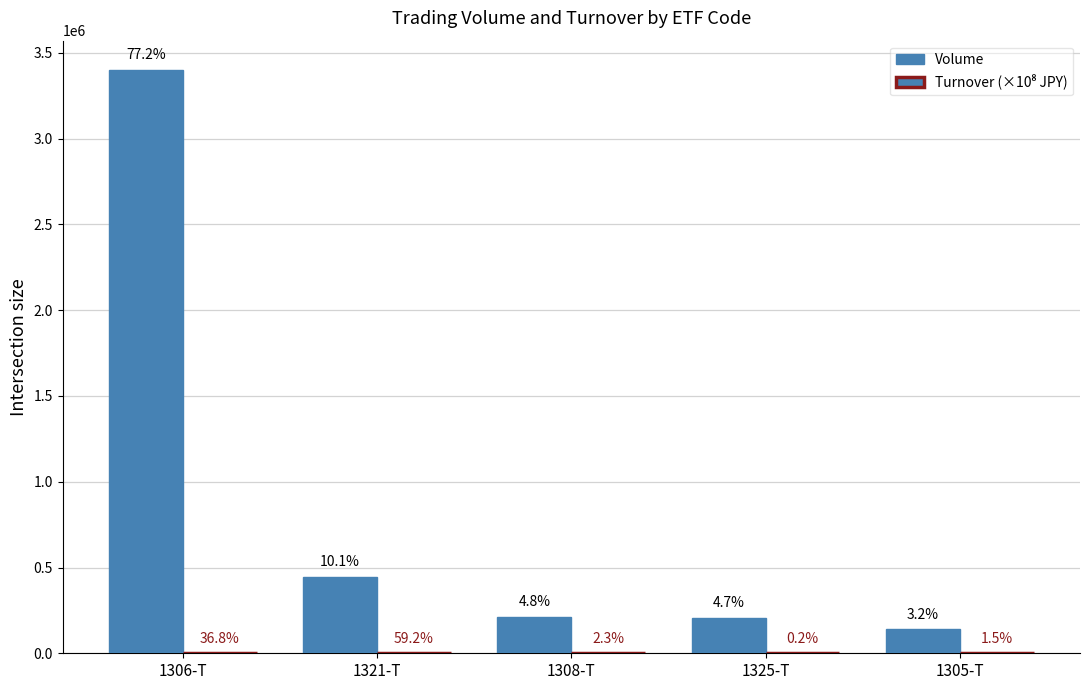

List the labels in order of Turnover (×10⁸ JPY) value, largest first.

1321-T, 1306-T, 1308-T, 1305-T, 1325-T